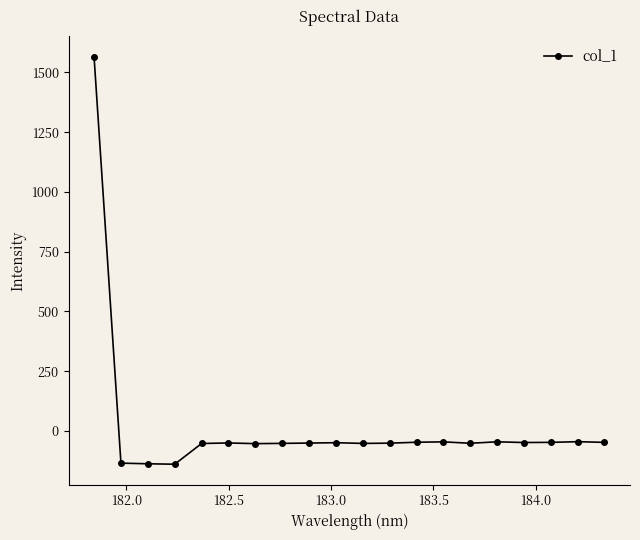

What is the value of the 17th point from the left?

-48.4